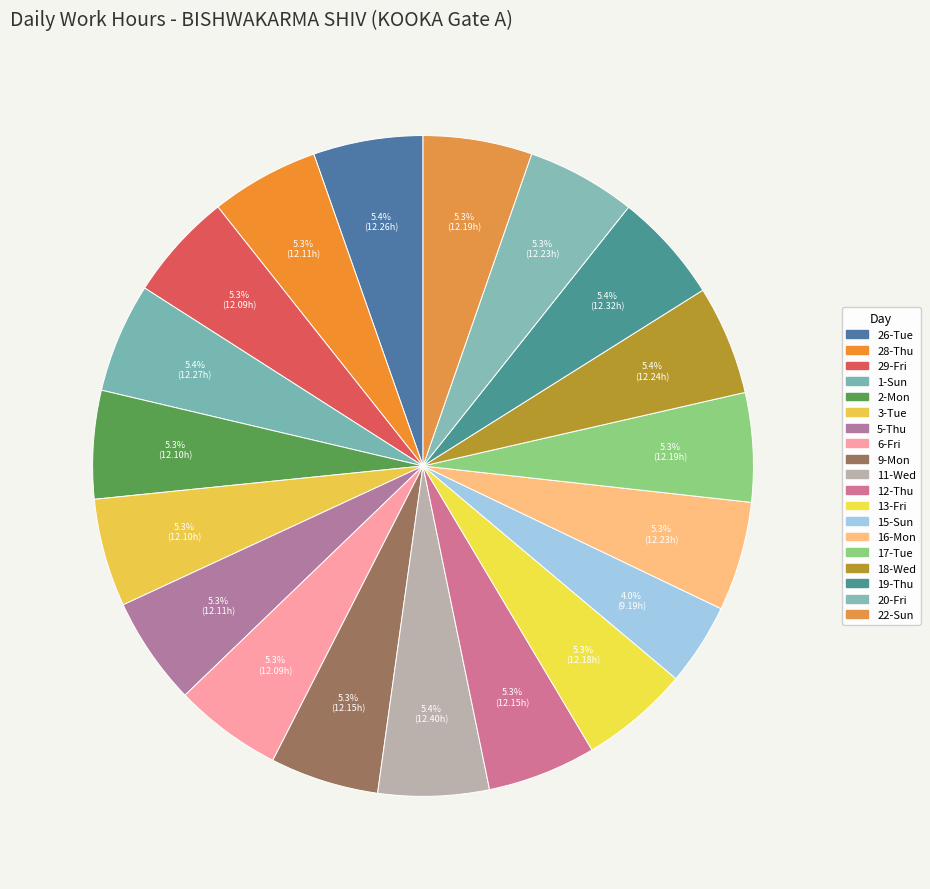

What percentage is NOT represented by 11-Wed?

94.6%